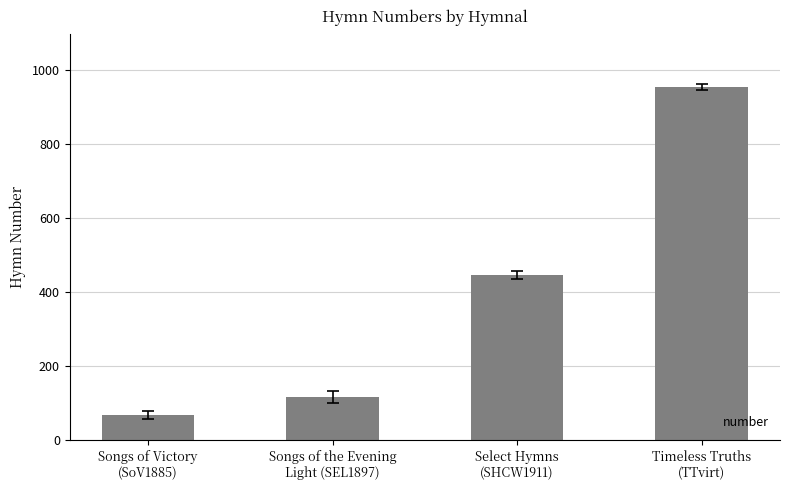

What is the label of the 3rd bar from the right?

Songs of the Evening
Light (SEL1897)